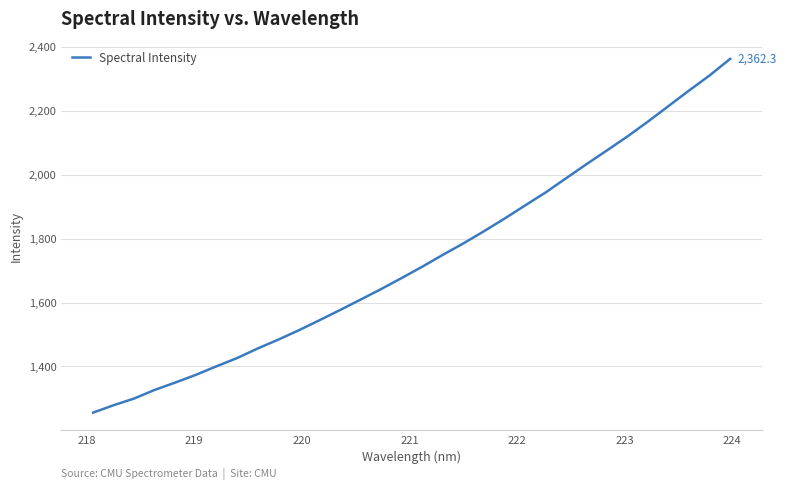

How many lines are shown in the chart?

1